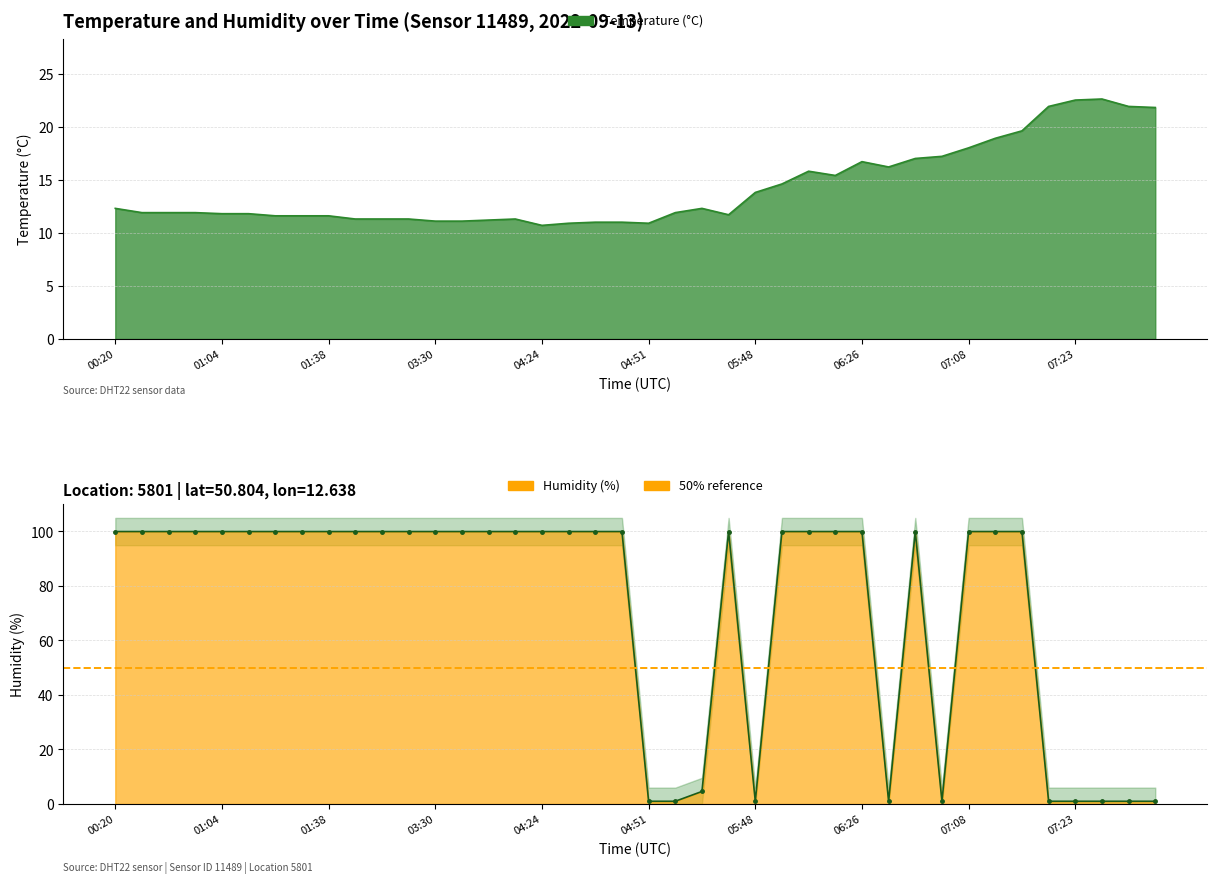

What is the approximate value of humidity at 06:44?

1.0